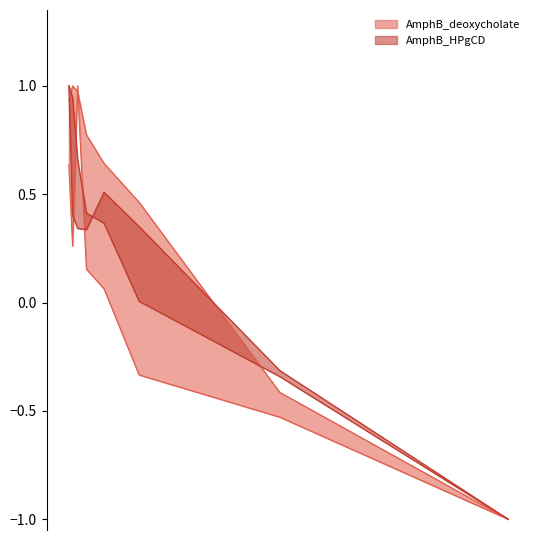

At how many categories does at least one series exceed 0?

6